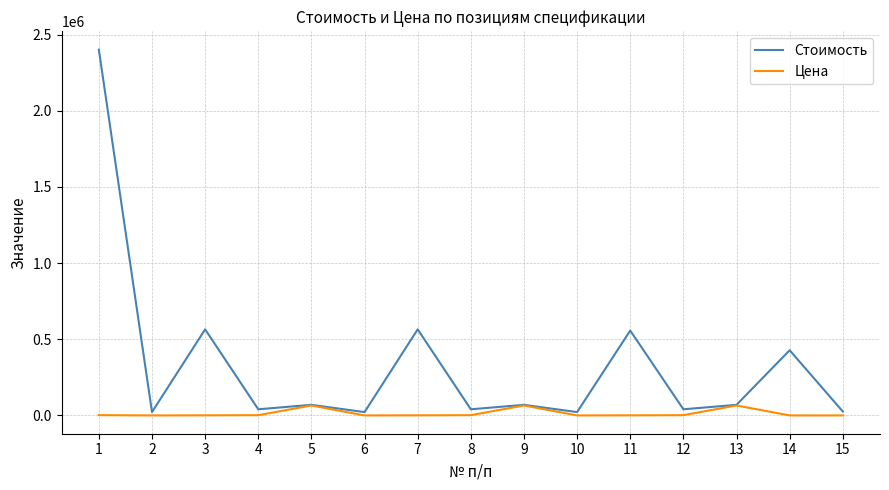

Which series has the largest total across all categories?

Стоимость